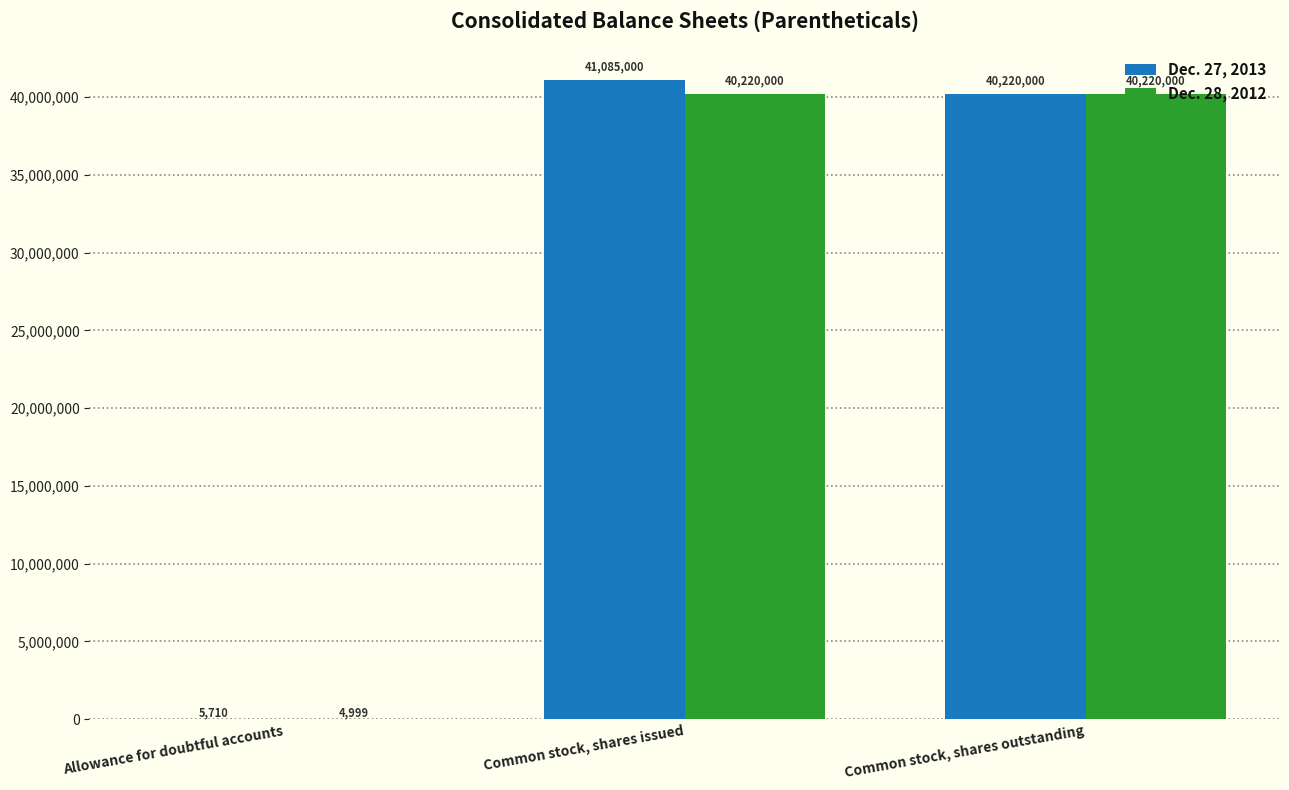

Are the bars horizontal?

No